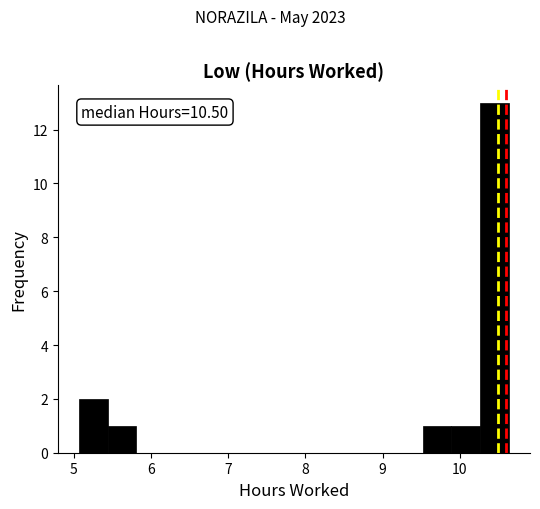

Around what value on the x-axis is the tallest bar? Give the approximate position of its centre, as read against the axis.

10.4